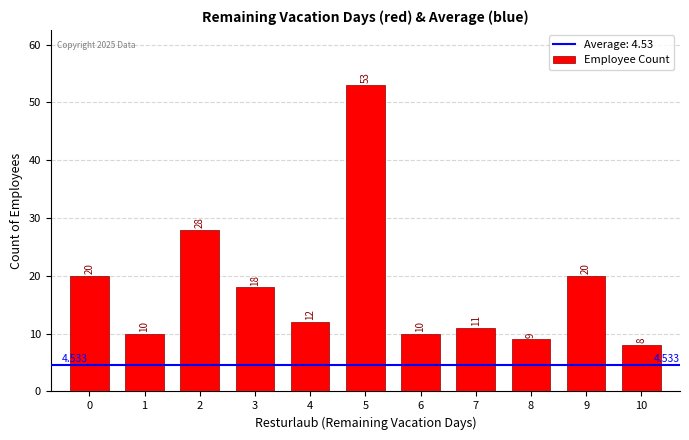

How many data points are less than 12?

5